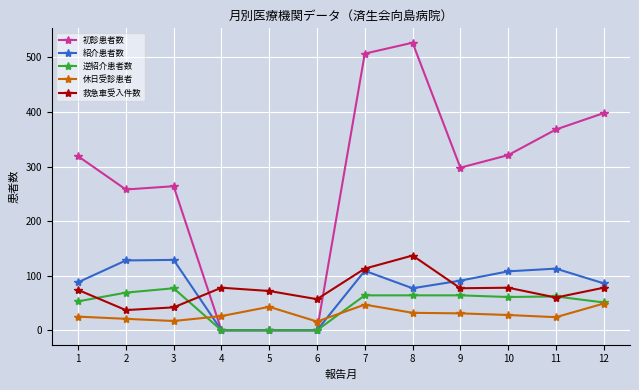

What are all the series names shown in the legend?

初診患者数, 紹介患者数, 逆紹介患者数, 休日受診患者, 救急車受入件数